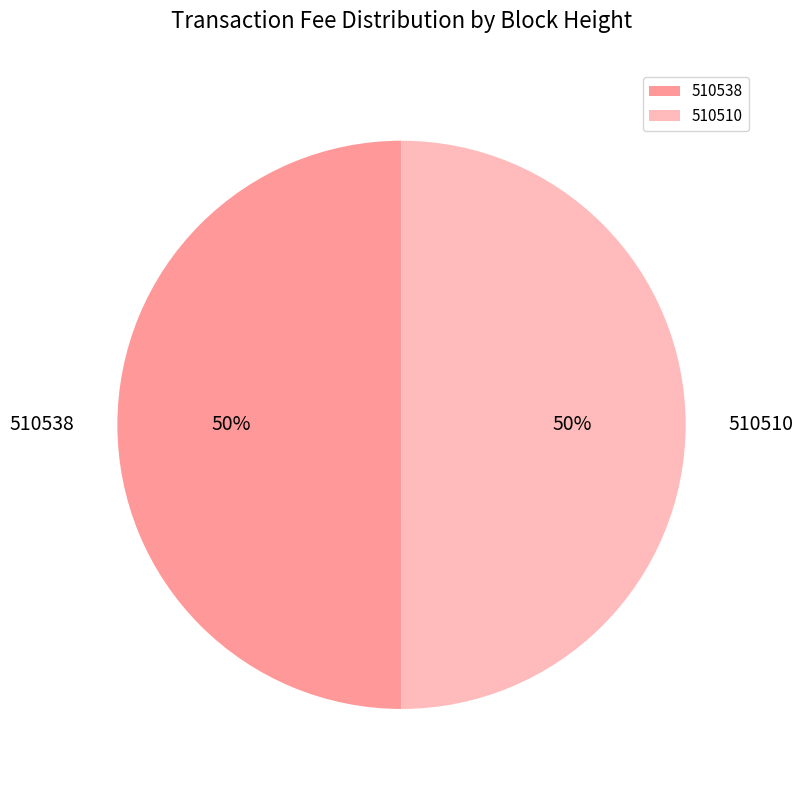

To the nearest percent, what is the average slice percentage?

50%